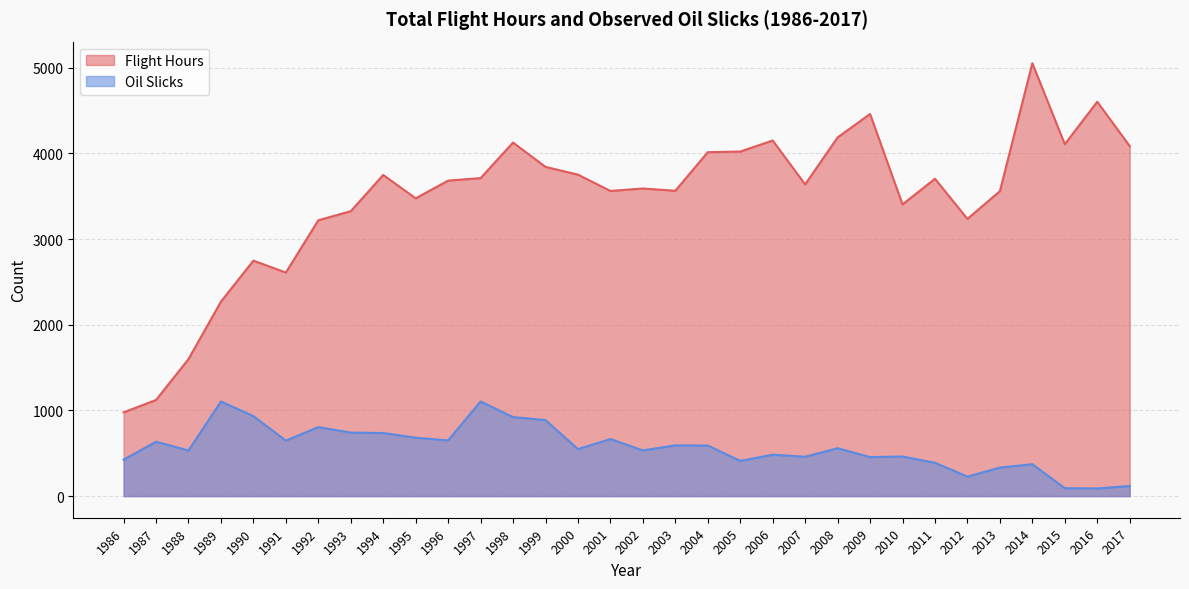

Reading left to right, list all the values displayed in this chart.

Flight Hours: 977.0	1122.0	1599.0	2270.0	2748.0	2609.0	3219.0	3325.0	3748.0	3475.0	3682.0	3711.0	4126.0	3842.0	3751.5	3561.2	3589.8	3563.3	4013.7	4021.0	4149.9	3637.7	4185.6	4459.9	3404.2	3703.4	3235.1	3558.4	5051.4	4106.5	4602.2	4085.1
Oil Slicks: 425.0	635.0	532.0	1104.0	933.0	647.0	805.0	741.0	736.0	681.0	650.0	1104.0	922.0	887.0	548.0	666.0	533.0	592.0	590.0	411.0	483.0	459.0	559.0	455.0	462.0	389.0	227.0	333.0	372.0	92.0	89.0	118.0